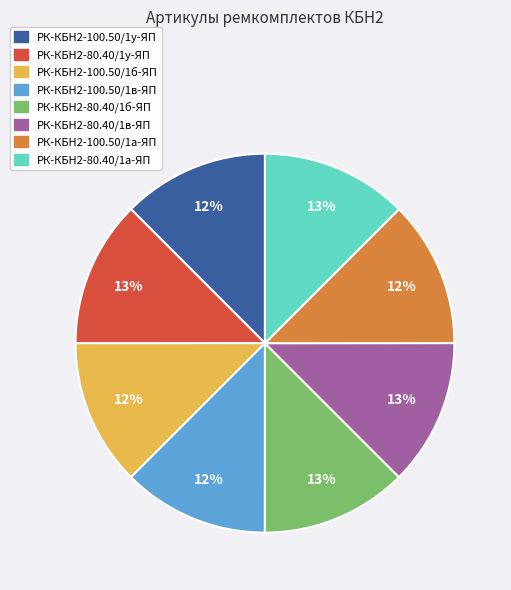

What is the ratio of the value at РК-КБН2-80.40/1а-ЯП to the value at РК-КБН2-80.40/1в-ЯП?

1.0